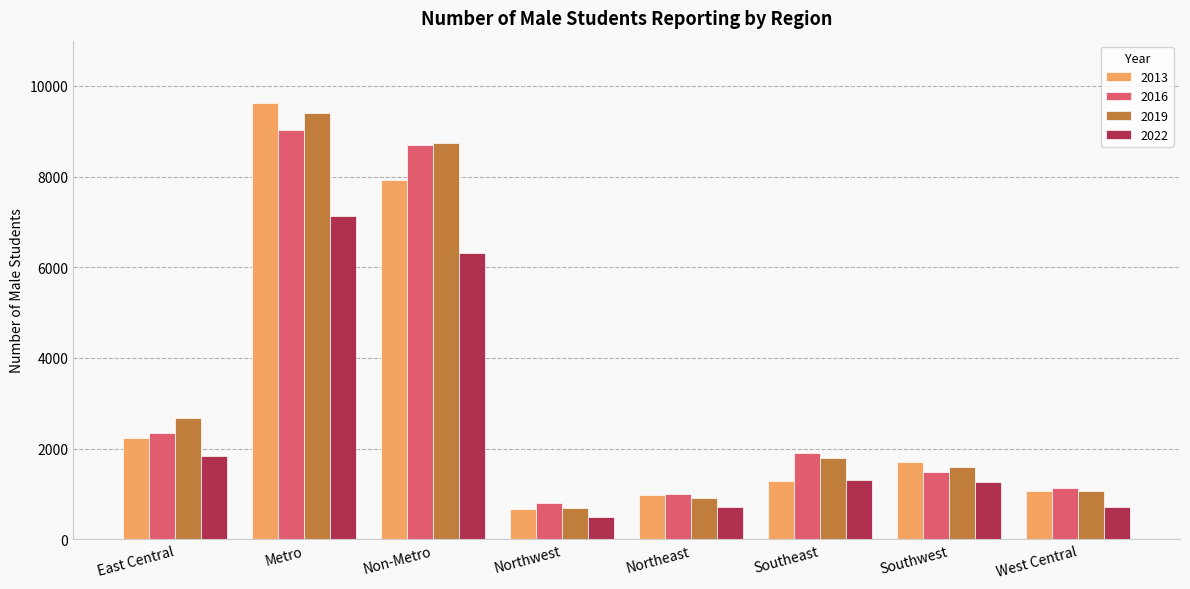

At which label is 2013 closest to 5141?

Non-Metro